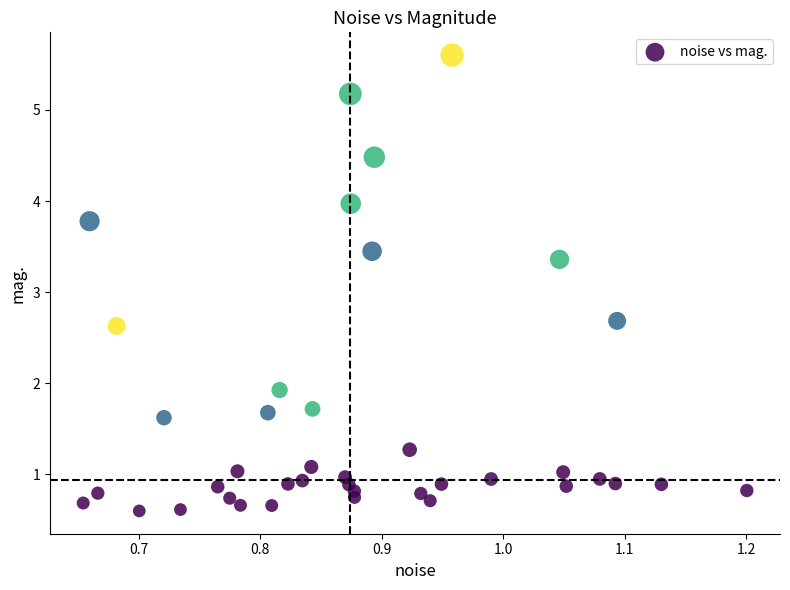

What is the range of Y values (max minus min)?

5.0